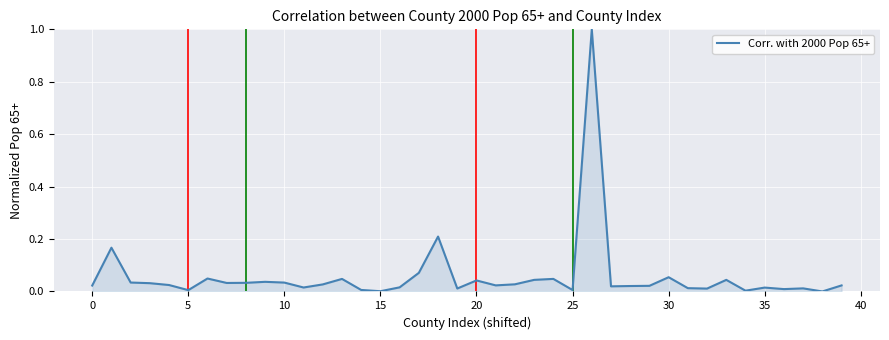

What is the difference between the maximum and minimum values?

1.0